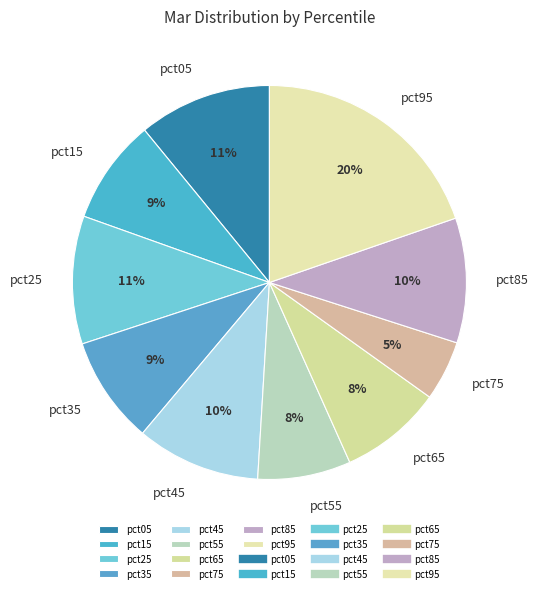

The pct45 slice represents 1% of the pie. True or false?

False